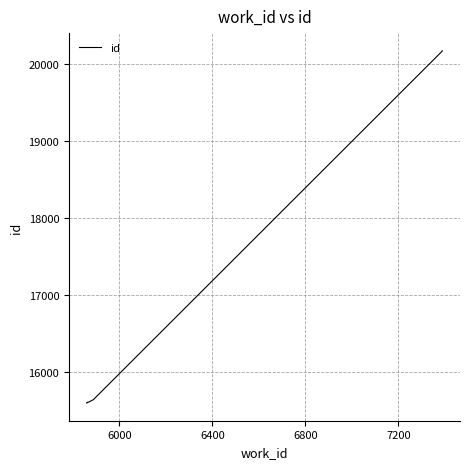

True or false: the data shows 5150 at 8.

False